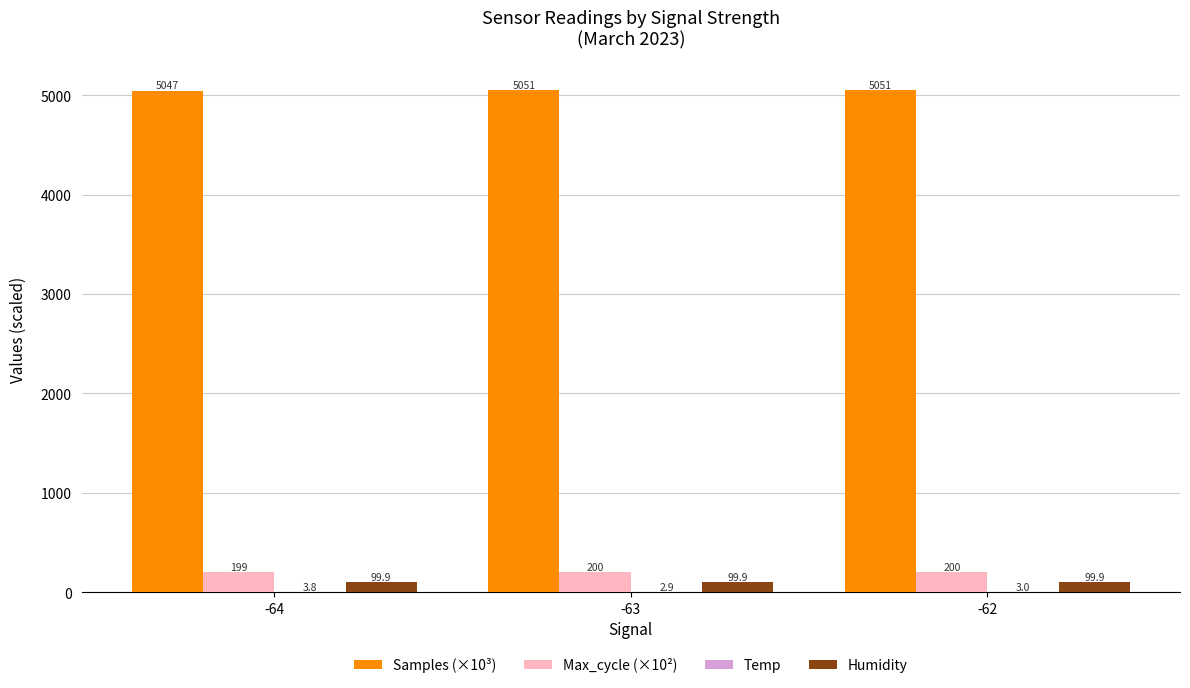

Which series has the largest range (max minus min)?

Samples (×10³)